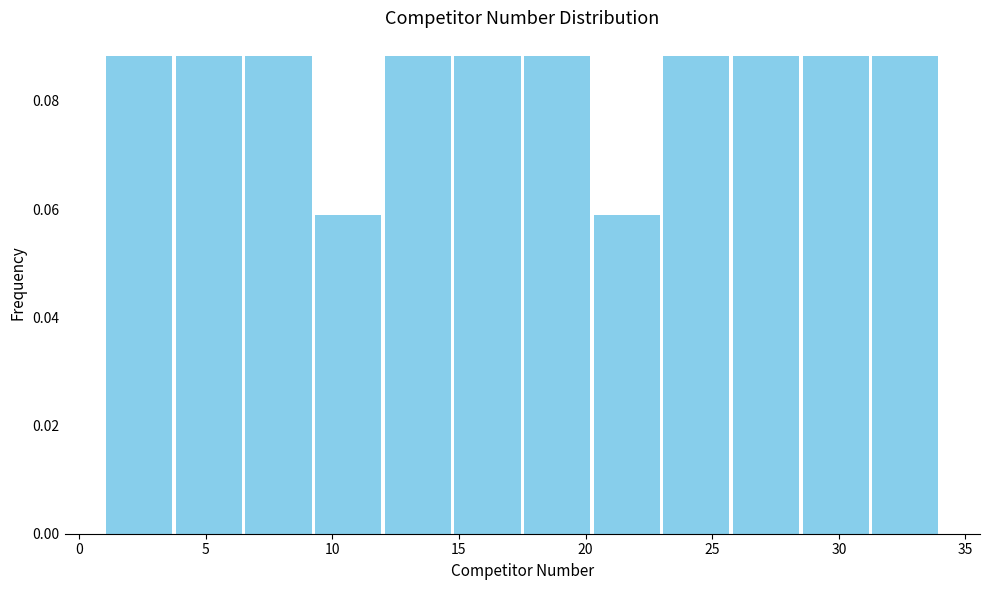

Reading left to right, list every bar in this chart as the range it spans on the x-axis followed by its height. Neither the bar edges nor the heights are printed on the chart, so give them approximately, as read against the axes.

1.00 to 3.75: 0.088
3.75 to 6.50: 0.088
6.50 to 9.25: 0.088
9.25 to 12.00: 0.058
12.00 to 14.75: 0.088
14.75 to 17.50: 0.088
17.50 to 20.25: 0.088
20.25 to 23.00: 0.058
23.00 to 25.75: 0.088
25.75 to 28.50: 0.088
28.50 to 31.25: 0.088
31.25 to 34.00: 0.088